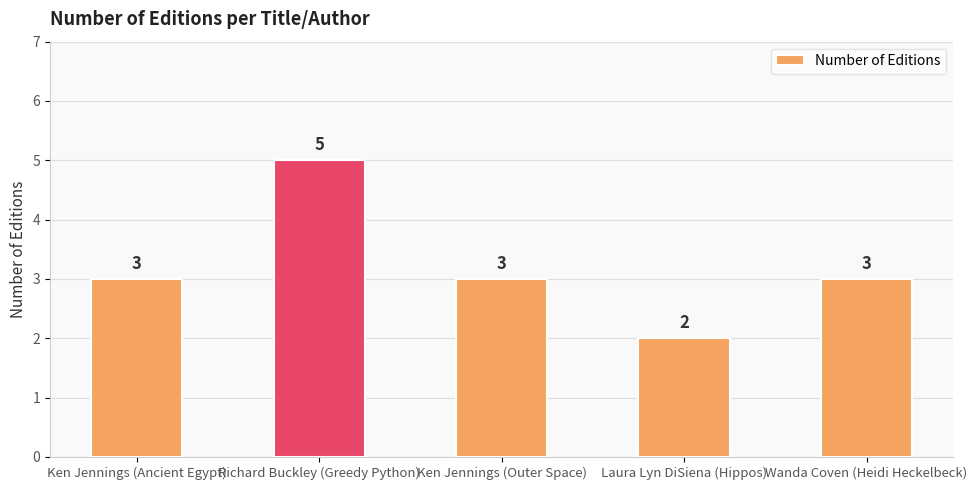

What is the difference between the maximum and minimum values?

3